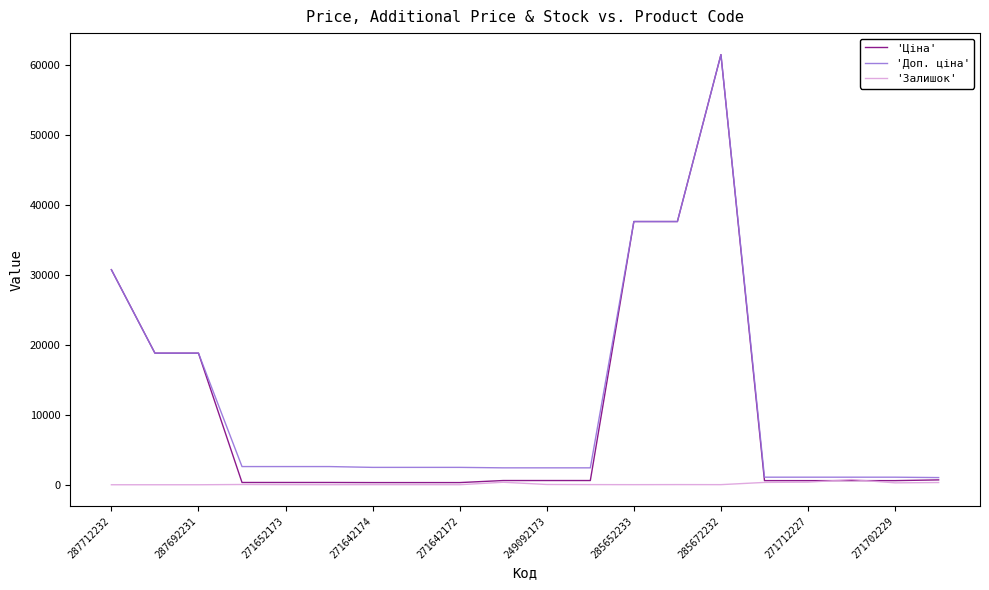

What is the highest value of the 'Доп. ціна' series?

61434.3